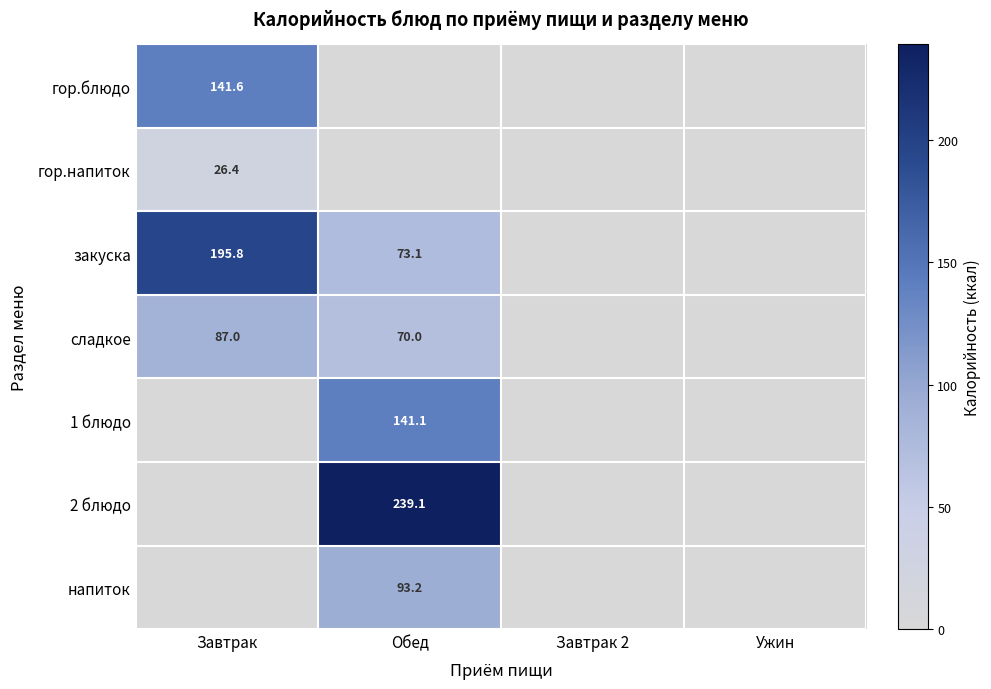

True or false: закуска has a value of 195.8 at Завтрак.

True